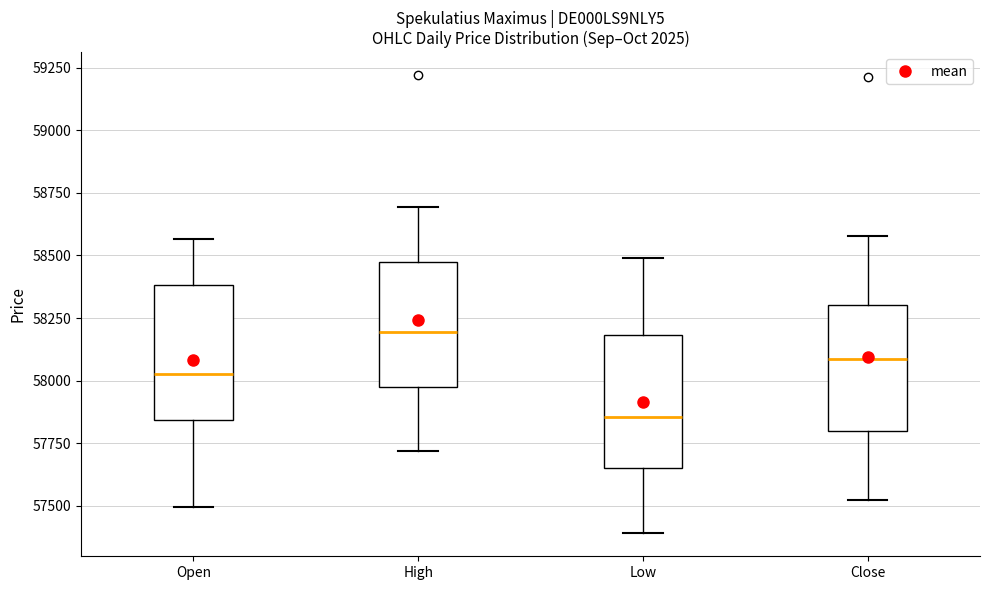

Reading left to right, read every box against the y-axis: the position of its median line, the range the box covers, and the ends of its whiskers. The values are not printed on the chart, so give them approximately, as read against the axis.

Open: median 58050, box 57850 to 58400, whiskers 57500 to 58550
High: median 58200, box 58000 to 58450, whiskers 57700 to 58700
Low: median 57850, box 57650 to 58200, whiskers 57400 to 58500
Close: median 58100, box 57800 to 58300, whiskers 57500 to 58600